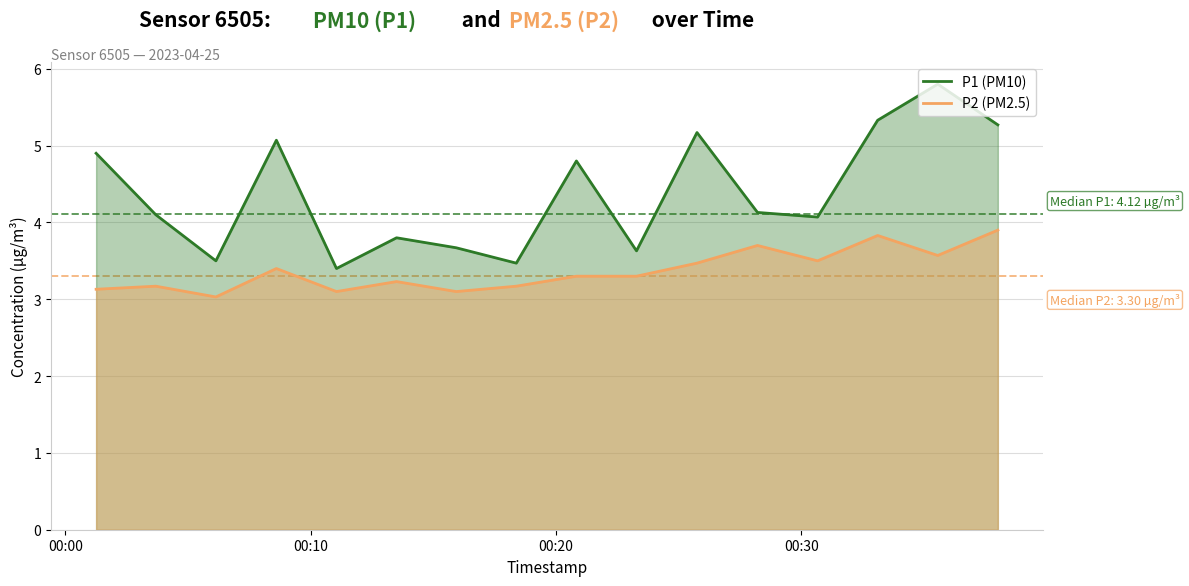

True or false: P2 and P1 cross at least once.

False